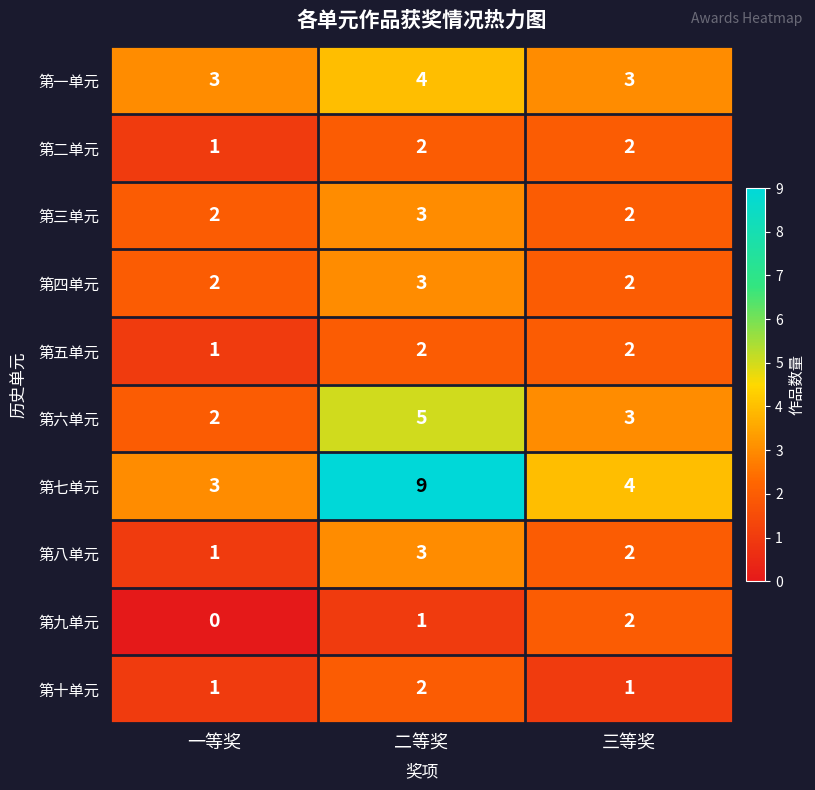

What is the difference between the highest and lowest values at 三等奖?

3